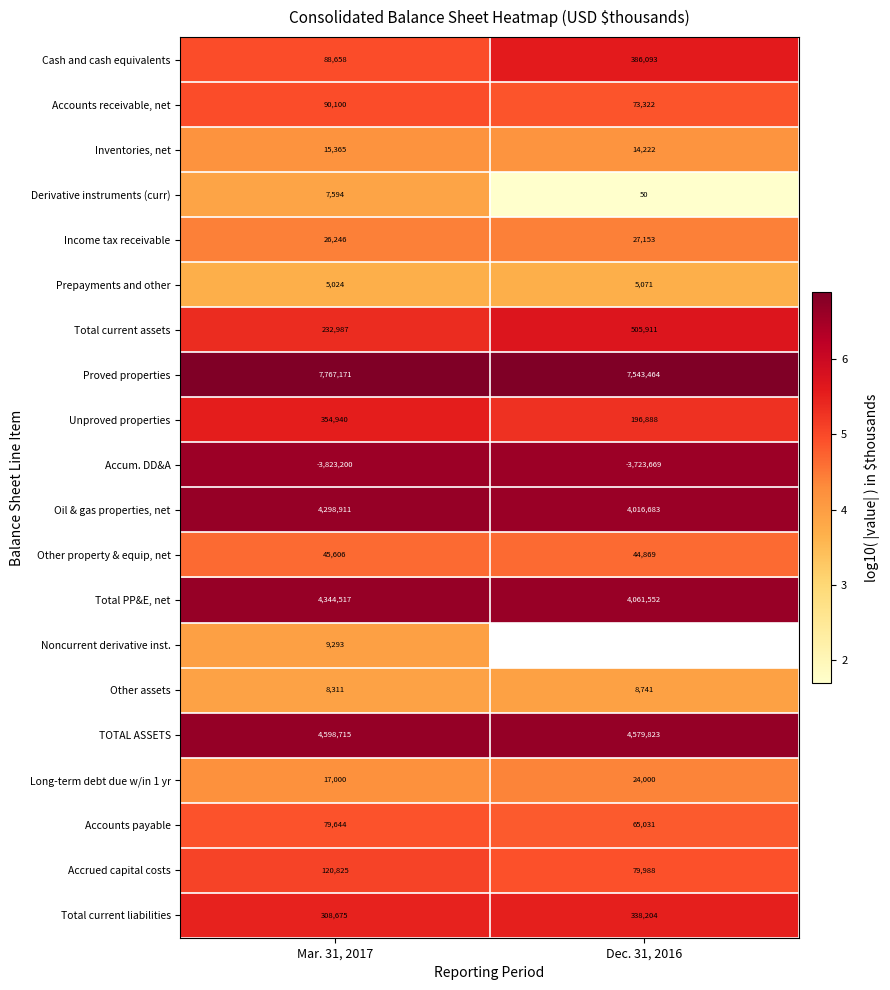

Rank the categories by Total PP&E, net value from lowest to highest.

Dec. 31, 2016, Mar. 31, 2017